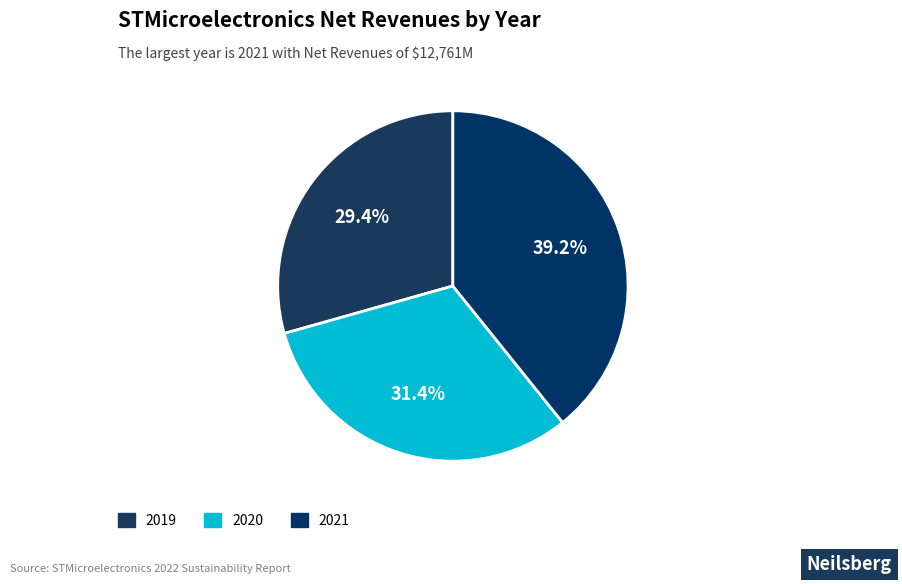

How much of the chart is everything except 2020?

68.6%